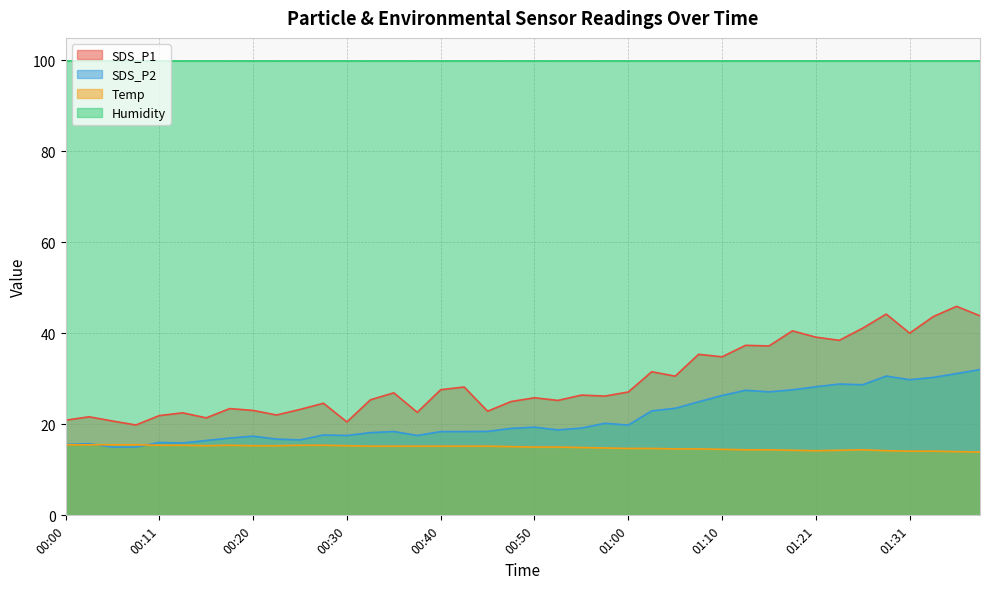

True or false: SDS_P1 and SDS_P2 intersect in this chart.

False